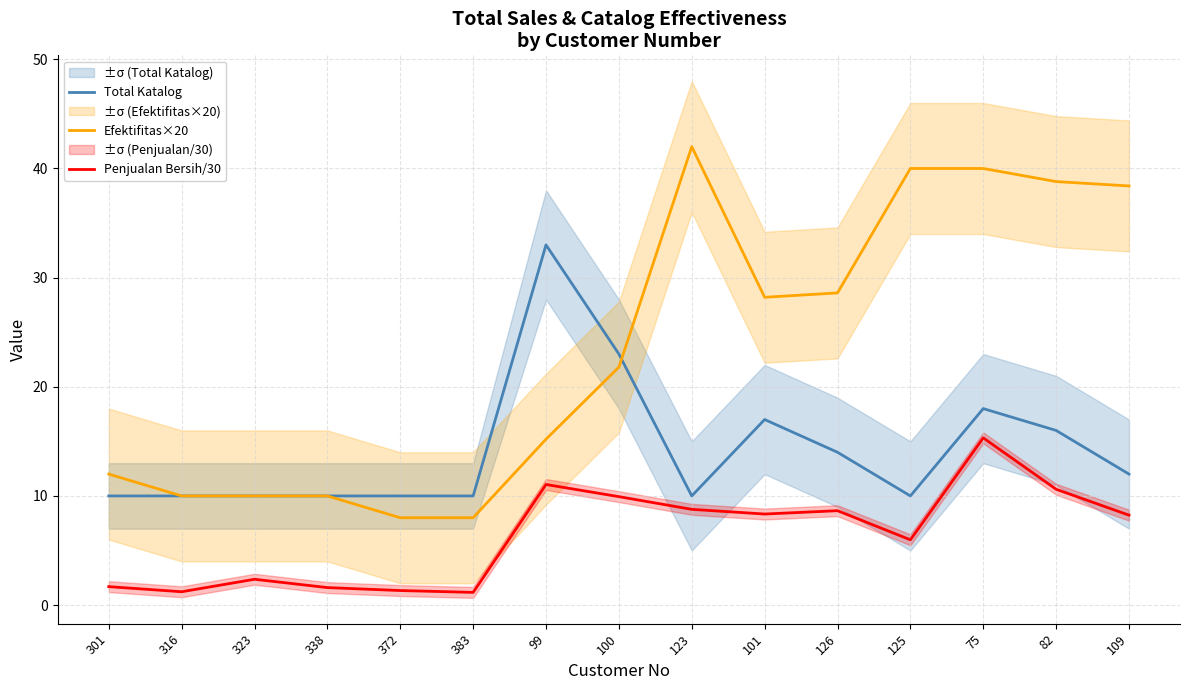

How many categories are shown in the chart?

15